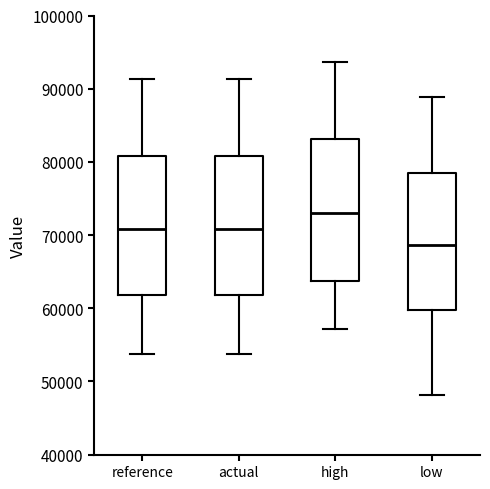

Reading left to right, transcribe this box plot: for each box, give where its median line is, the range the box spans, and where its two whiskers end, as read against the y-axis. The values are not printed on the chart, so give them approximately, as read against the axis.

reference: median 71000, box 62000 to 81000, whiskers 54000 to 91000
actual: median 71000, box 62000 to 81000, whiskers 54000 to 91000
high: median 73000, box 64000 to 83000, whiskers 57000 to 94000
low: median 69000, box 60000 to 78000, whiskers 48000 to 89000